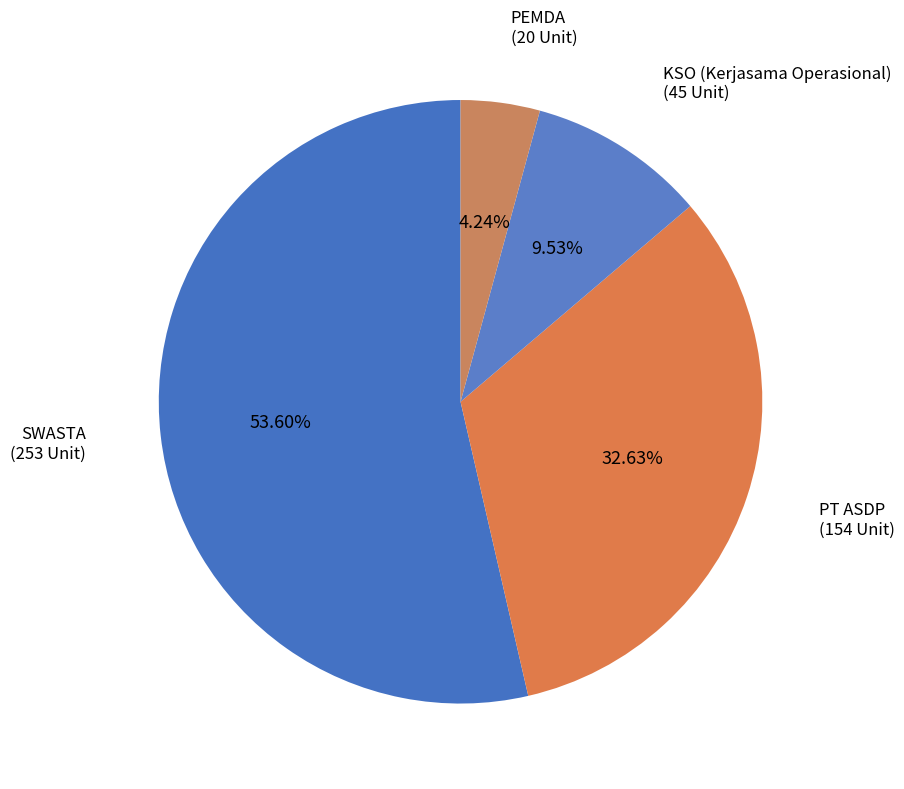

Count the number of slices in the pie.

4